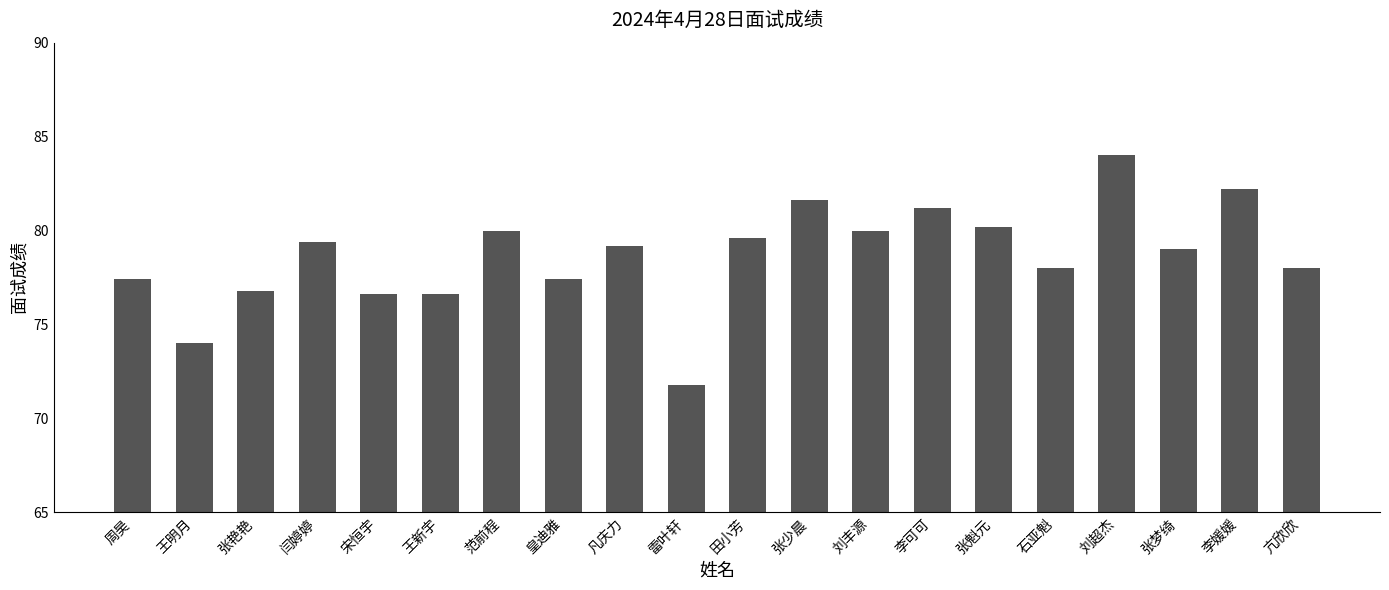

Where does the data first go above 79?

闫婷婷